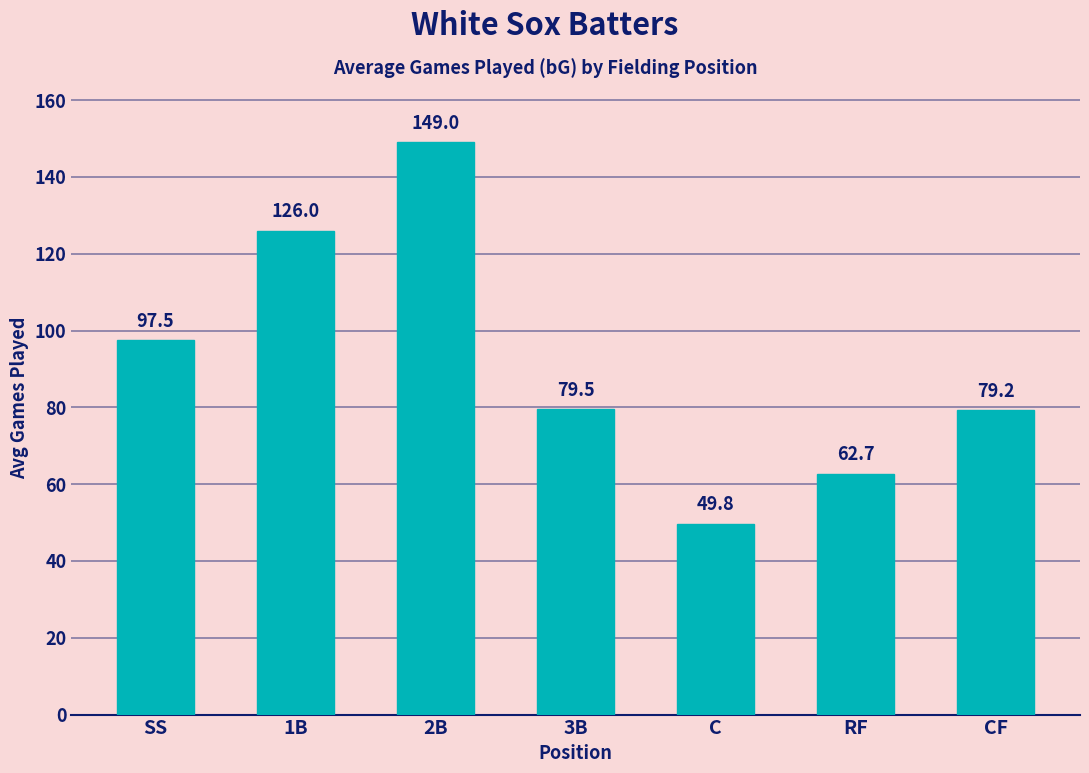

What is the sum of the values at CF and SS?

176.8